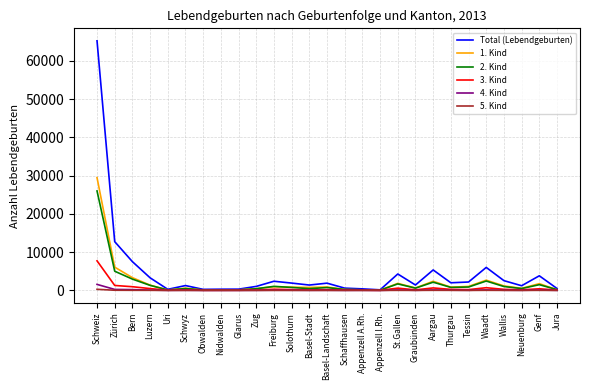

What is the minimum value for 2. Kind?

60